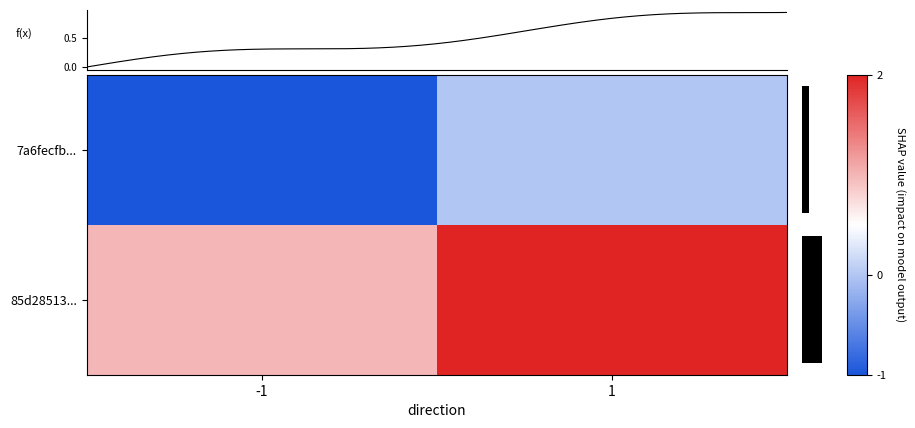

Is it true that 7a6fecfbad8ad4c7fdf17ccb20bda6a1b8b6462 equals 1 at 1?

False